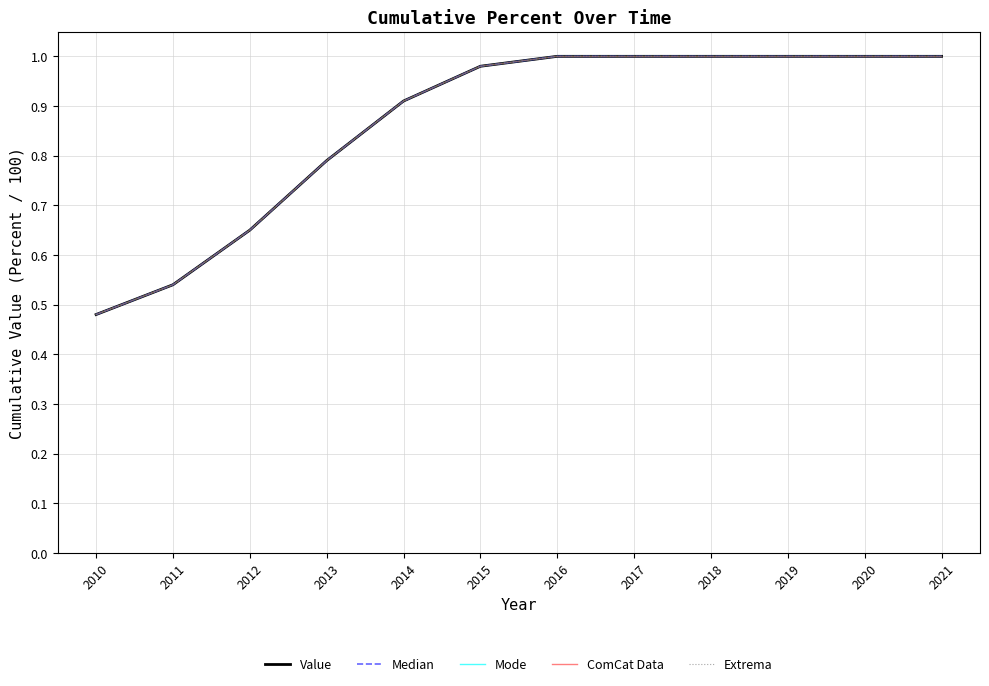

Is this an area chart (filled region under the line)?

No